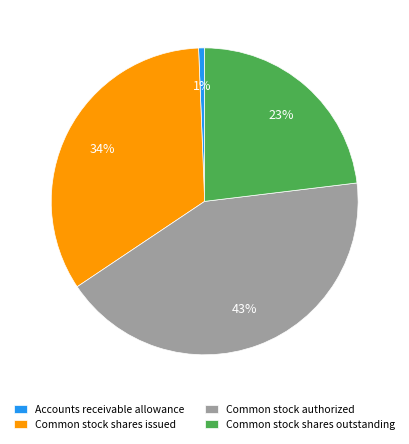

Does Common stock shares outstanding account for over 50% of the chart?

No